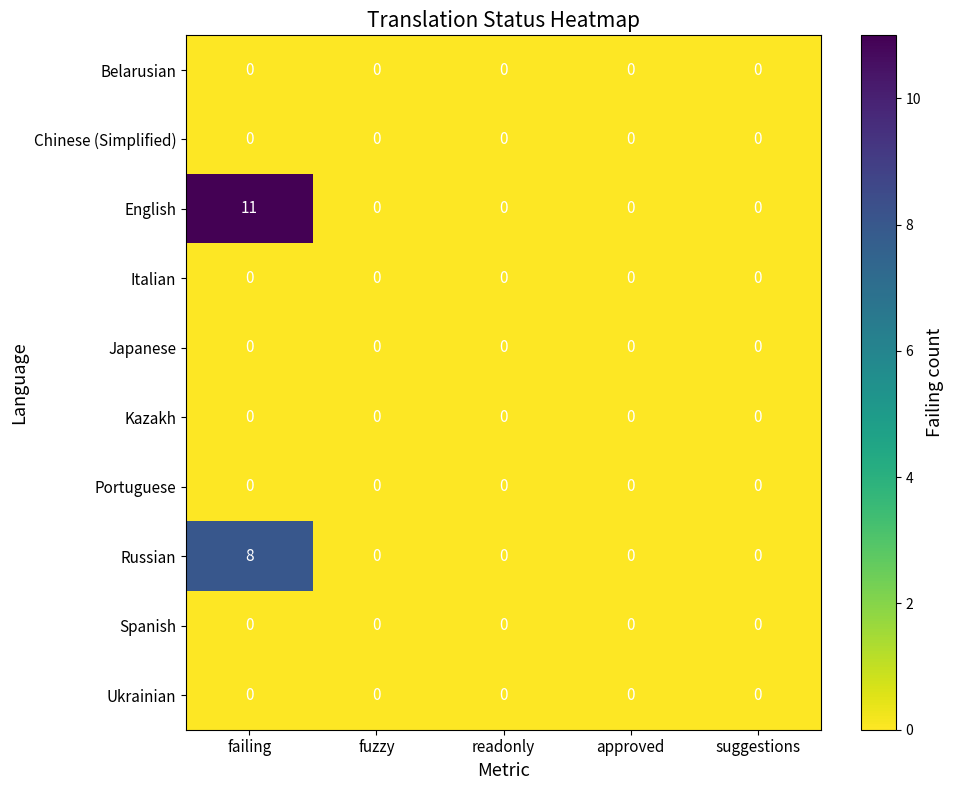

At how many categories does at least one series exceed 7?

1